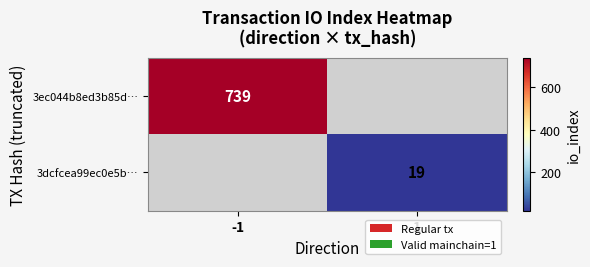

What is the smallest value displayed?

19.0